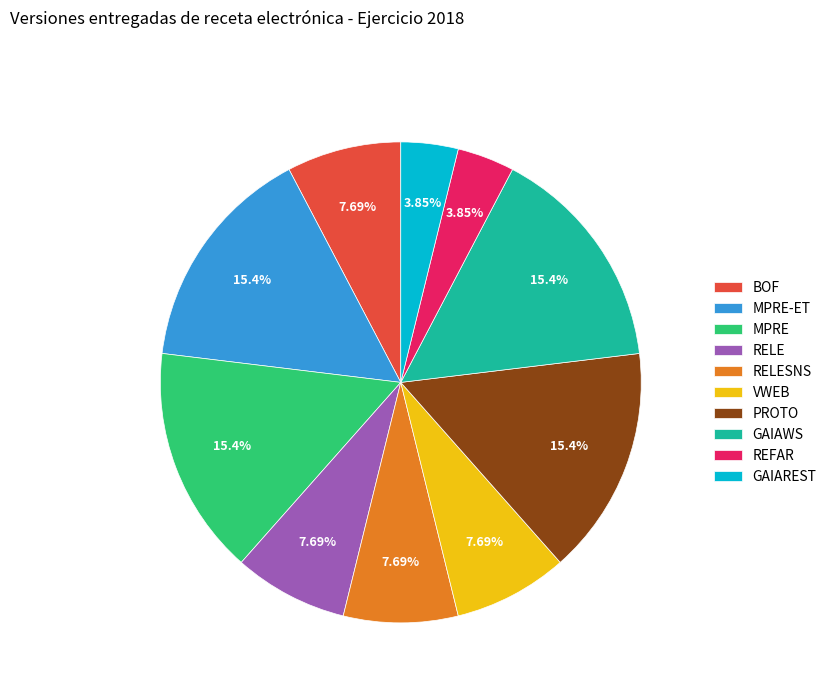

To the nearest percent, what is the average slice percentage?

10%